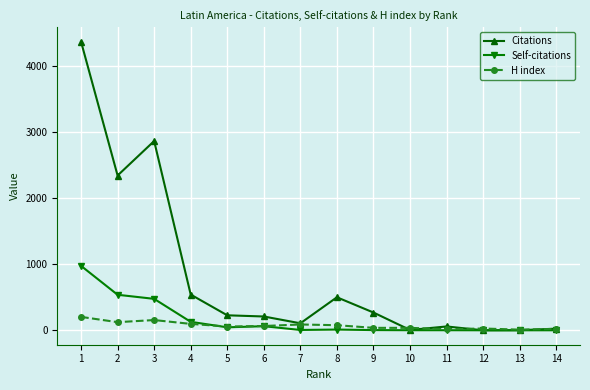

Which series has the largest range (max minus min)?

Citations